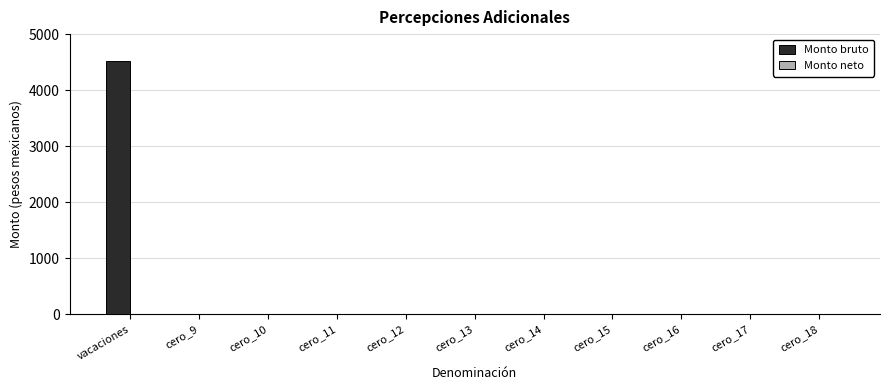

The value at cero_18 is -2730.6. True or false?

False